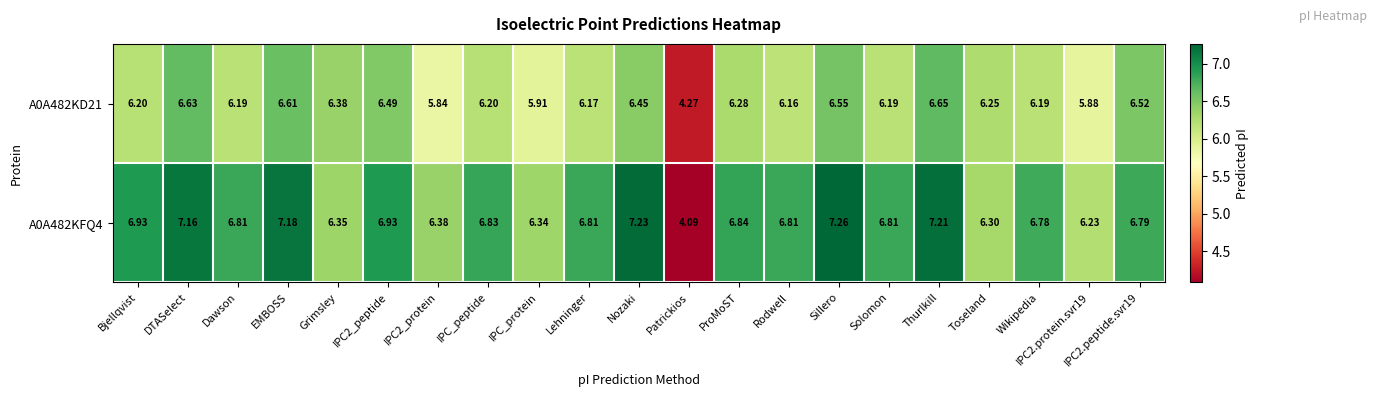

Which category has the lowest value in the A0A482KD21 series?

Patrickios